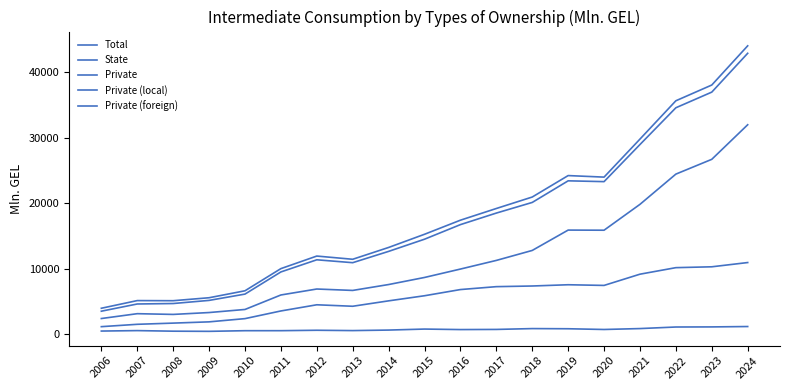

What is the difference between the second highest and minimum values in the Private series?

33463.8